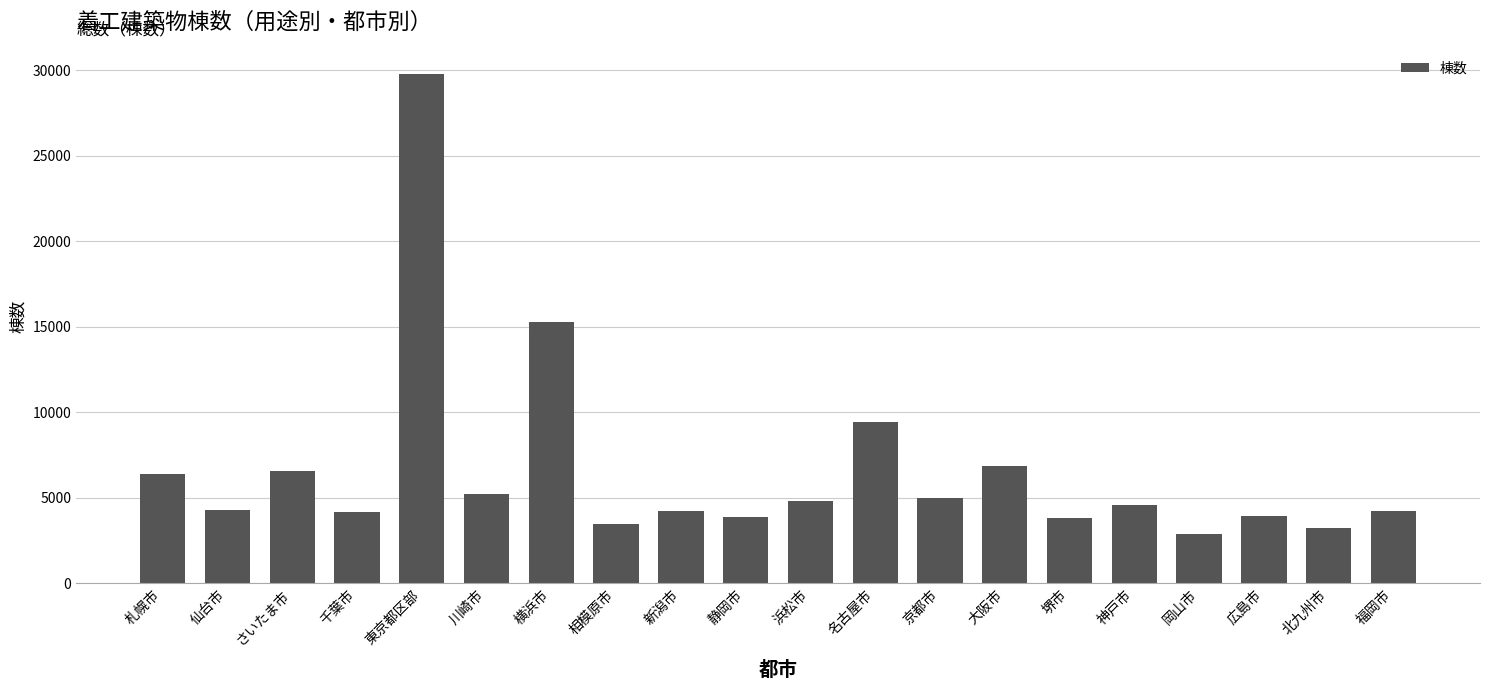

How many bars are there in total?

20